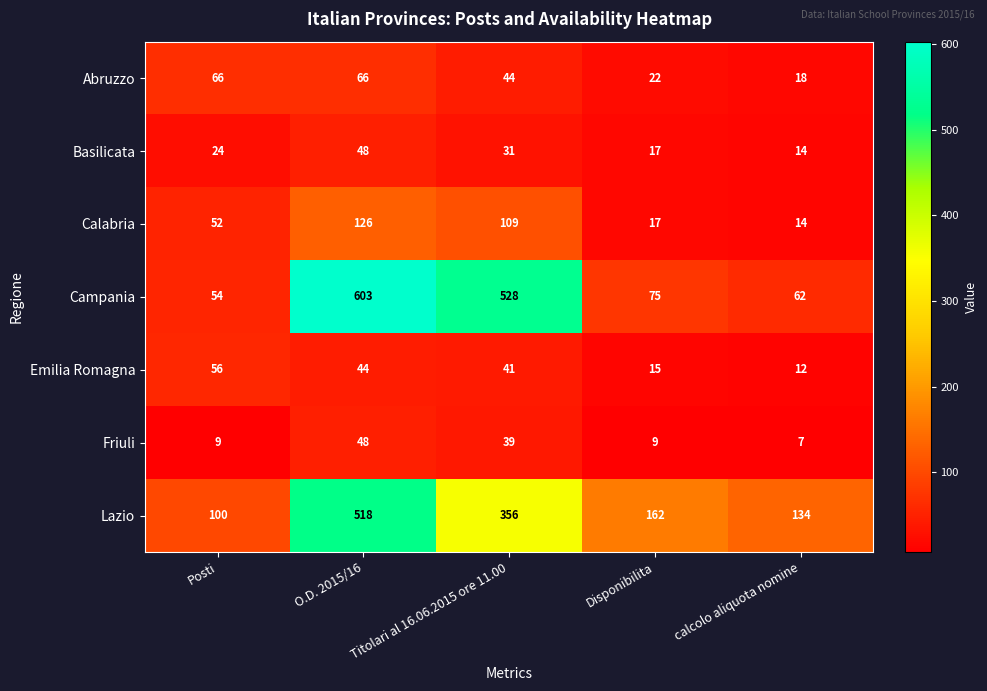

Which series has the largest total across all categories?

Campania